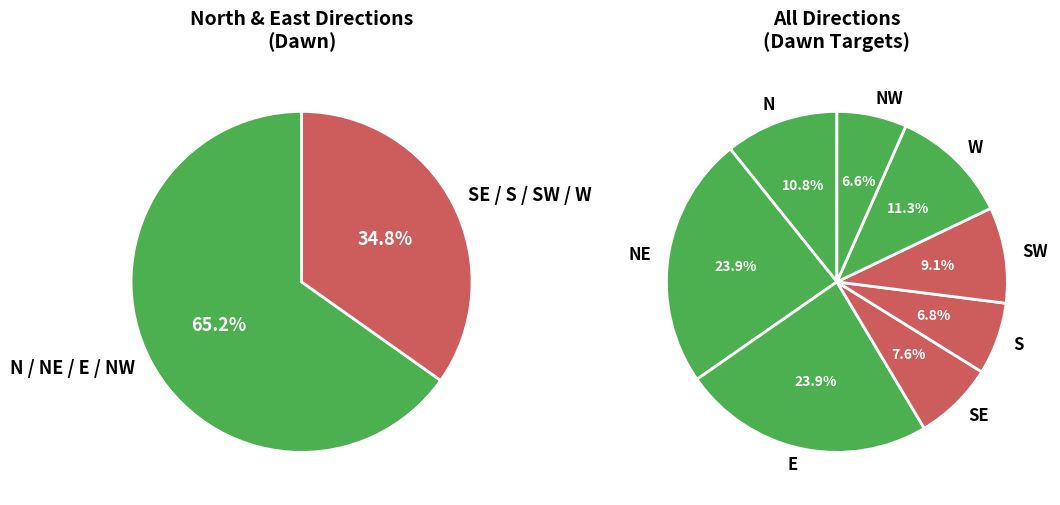

True or false: NW accounts for 7% of the total.

True